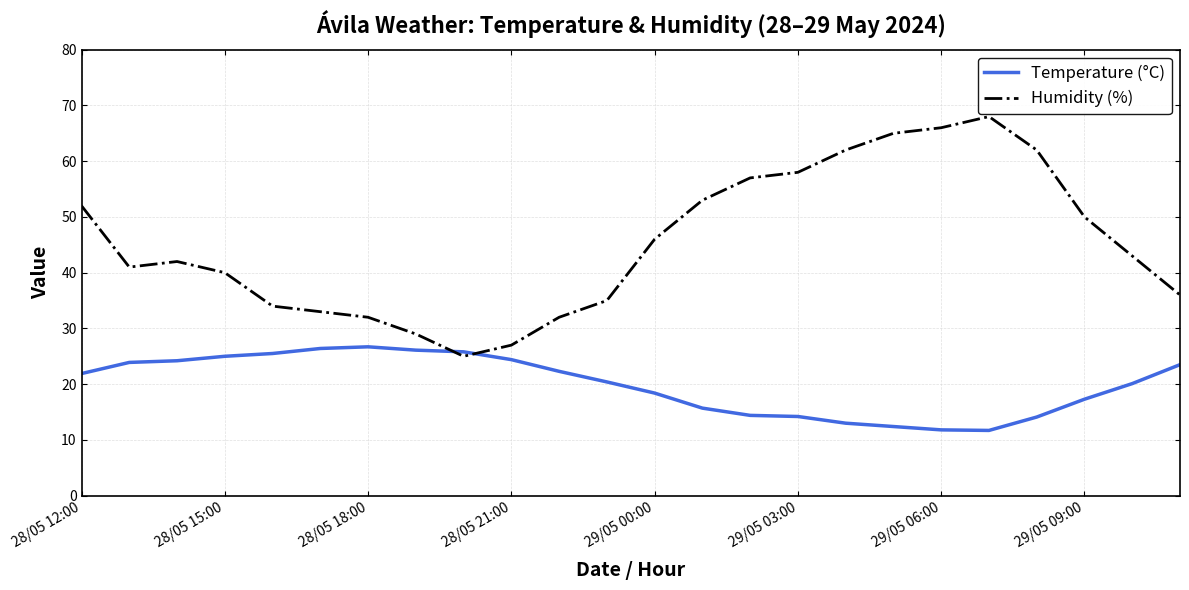

What is the difference between the maximum and minimum values in the Humidity (%) series?

43.0